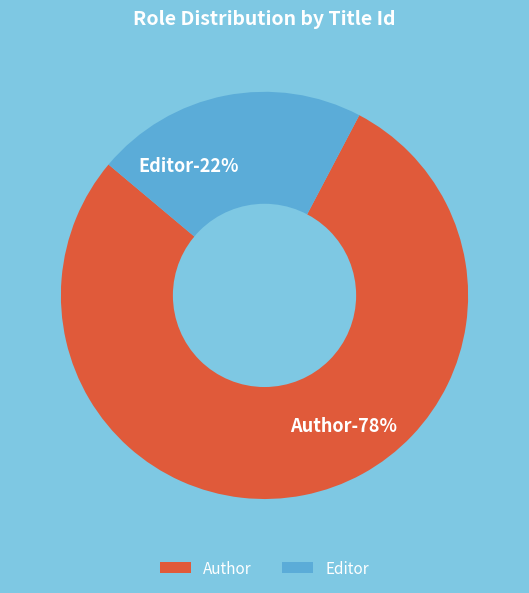

What is the majority slice?

Author